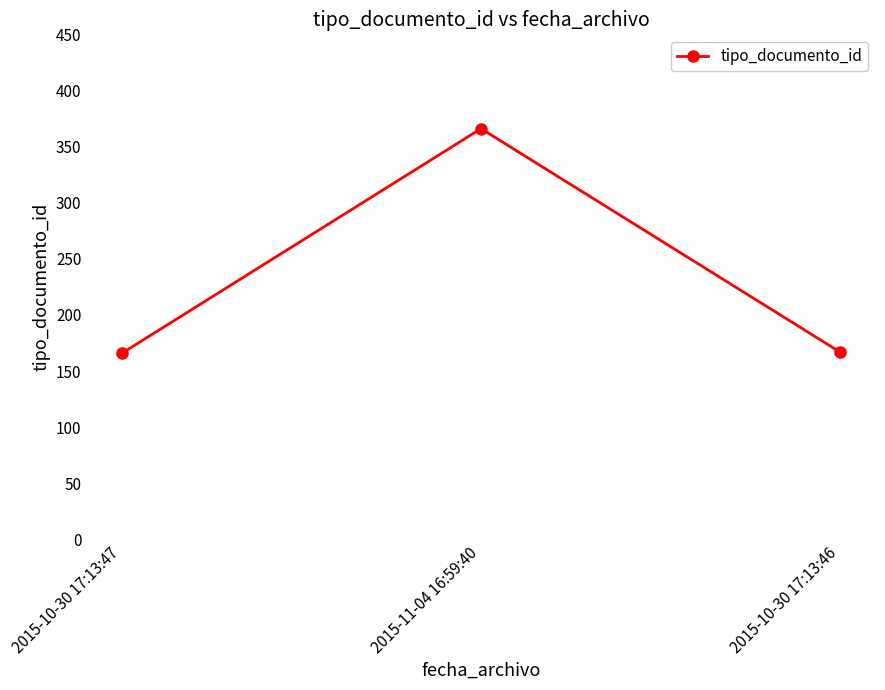

The chart shows a value of 625 at 2015-11-04 16:59:40. True or false?

False